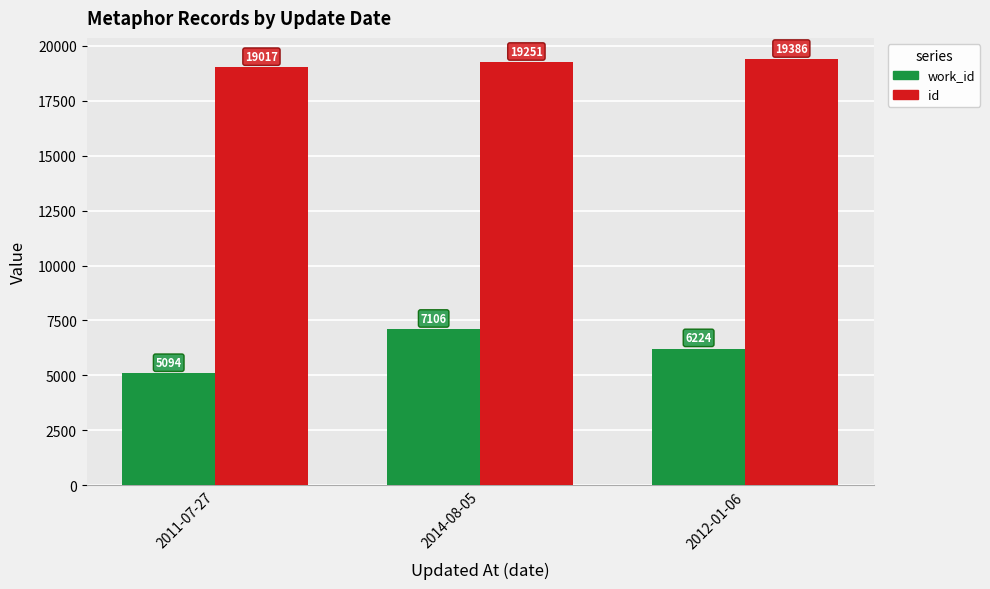

Read the id value at 2011-07-27.

19017